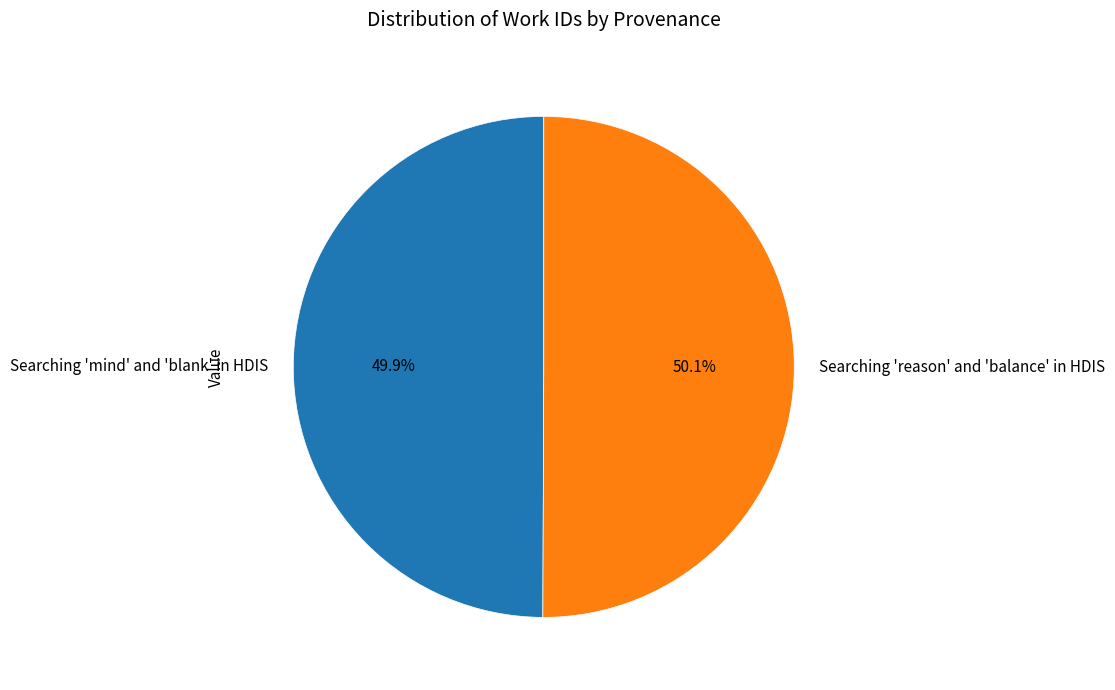

Is there a majority slice in this chart?

Yes